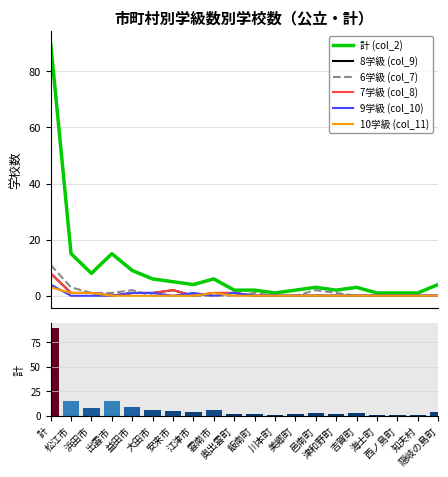

Rank the categories by 10学級 (col_11) value from lowest to highest.

出雲市, 益田市, 大田市, 安来市, 江津市, 奥出雲町, 飯南町, 川本町, 美郷町, 邑南町, 津和野町, 吉賀町, 海士町, 西ノ島町, 知夫村, 隠岐の島町, 松江市, 浜田市, 雲南市, 計